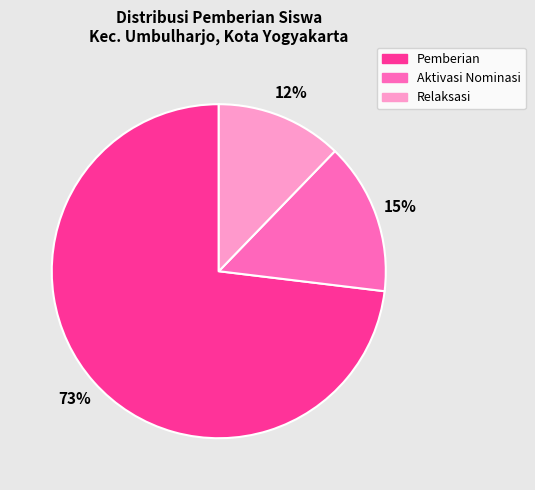

Does any single category account for the majority?

Yes